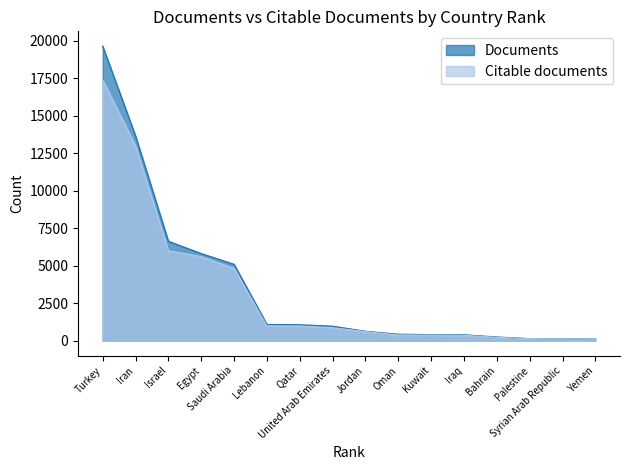

How many categories are shown in the chart?

16